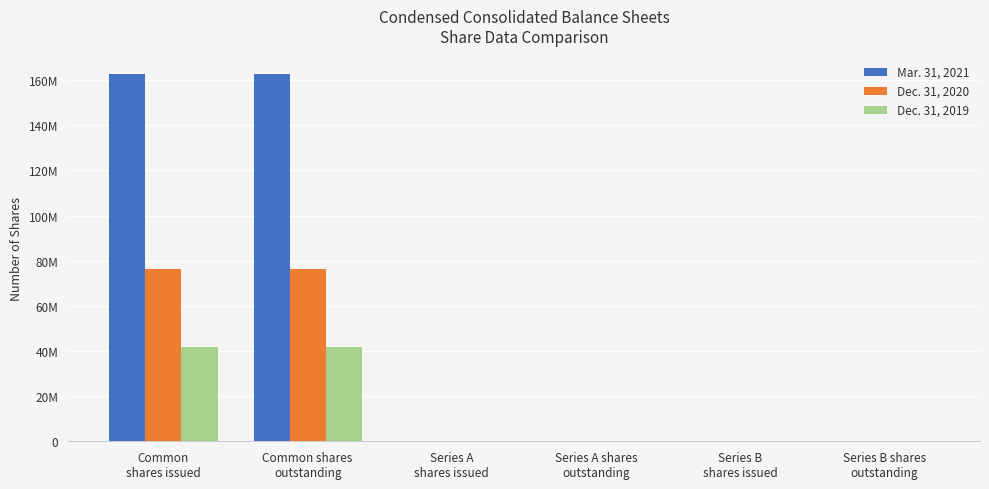

Rank the series at Common
shares issued from highest to lowest value.

Mar. 31, 2021, Dec. 31, 2020, Dec. 31, 2019